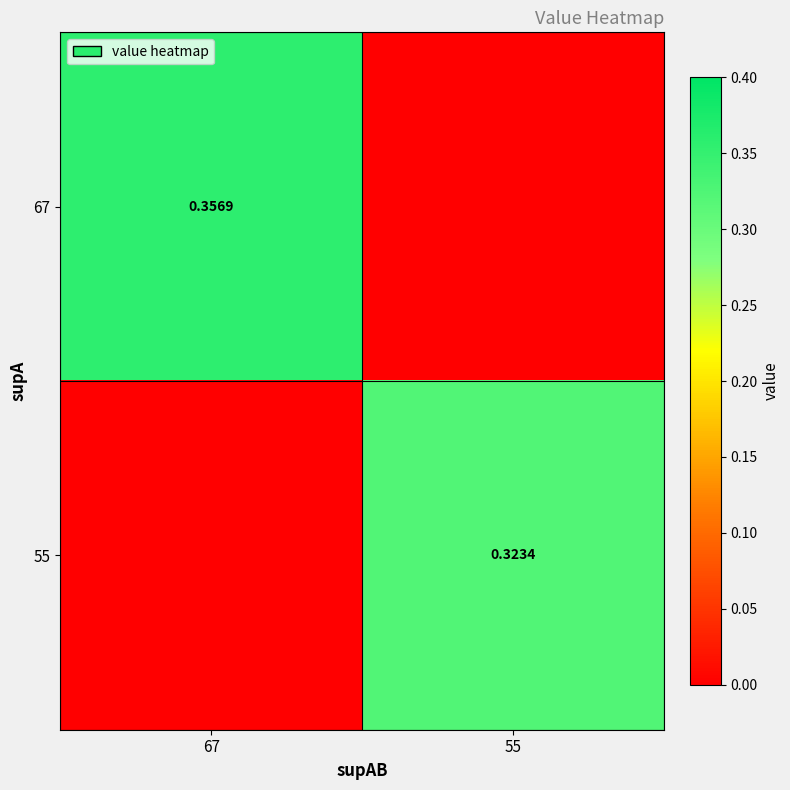

What is the sum of all 55 values?

0.3